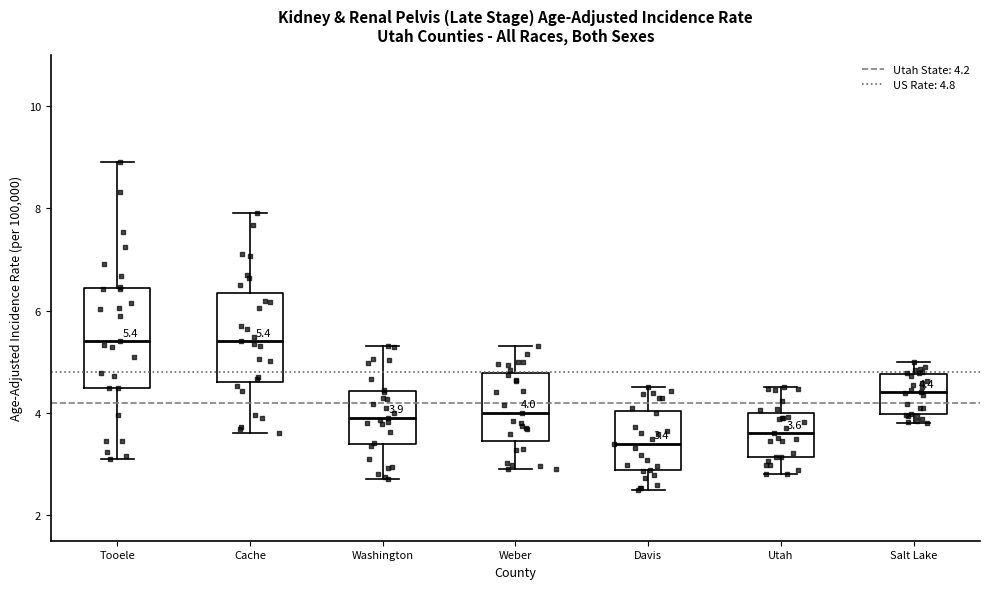

Comparing the boxes themselves (not the whiskers), which one is the tallest?

Tooele